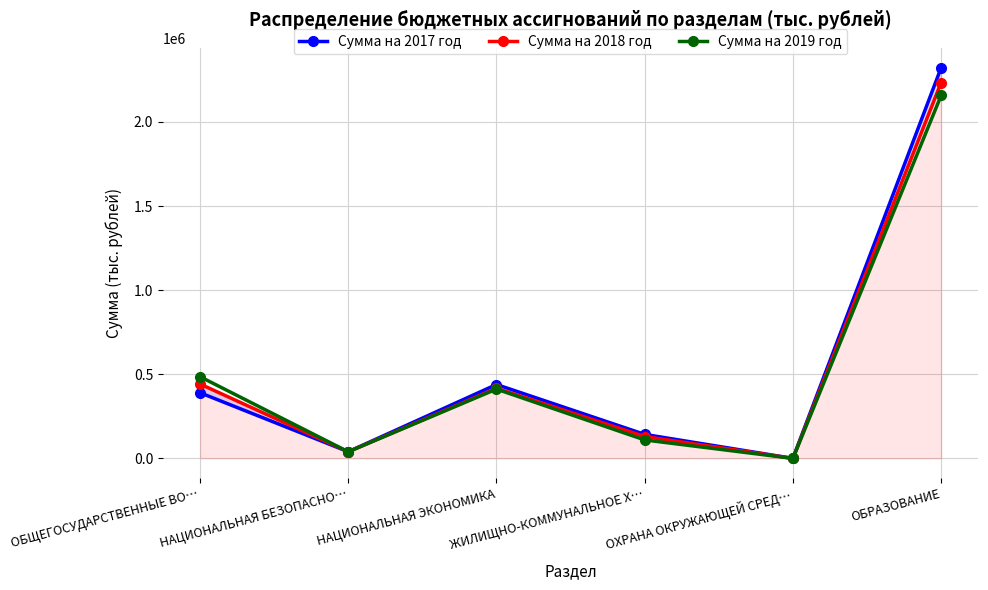

At how many categories does at least one series exceed 1721900?

1